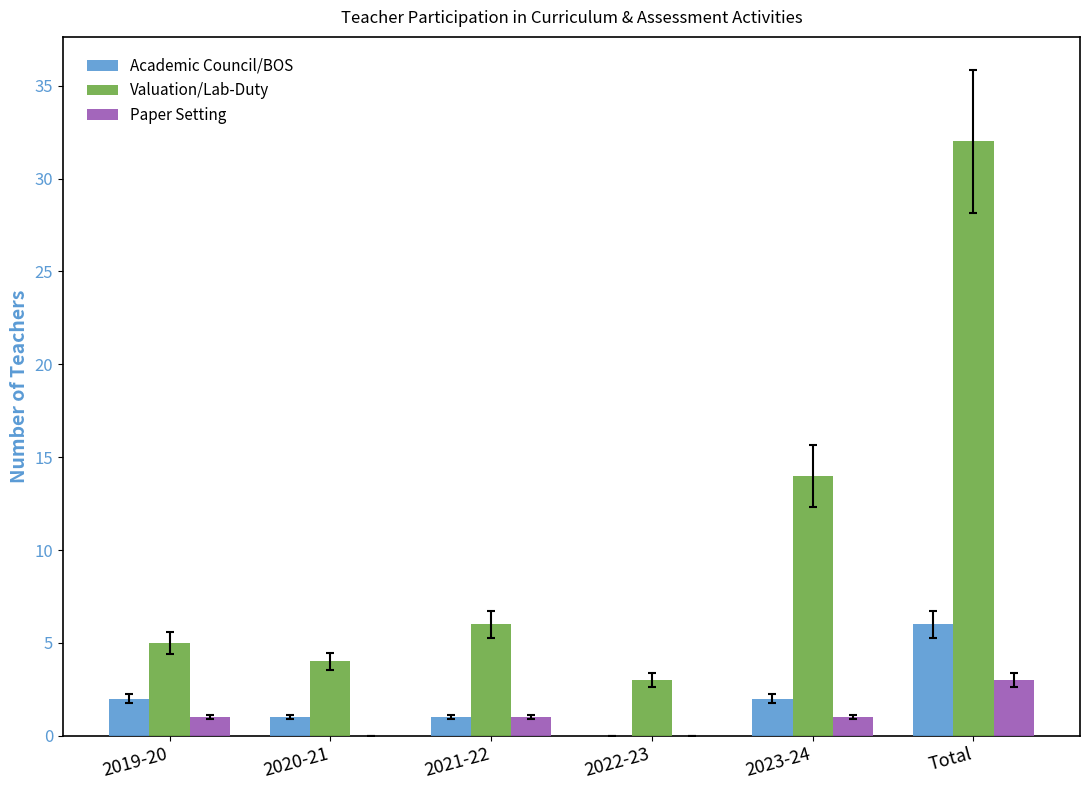

Reading left to right, extract all data points from this chart.

Academic Council/BOS: 2019-20=2	2020-21=1	2021-22=1	2022-23=0	2023-24=2	Total=6
Valuation/Lab-Duty: 2019-20=5	2020-21=4	2021-22=6	2022-23=3	2023-24=14	Total=32
Paper Setting: 2019-20=1	2020-21=0	2021-22=1	2022-23=0	2023-24=1	Total=3